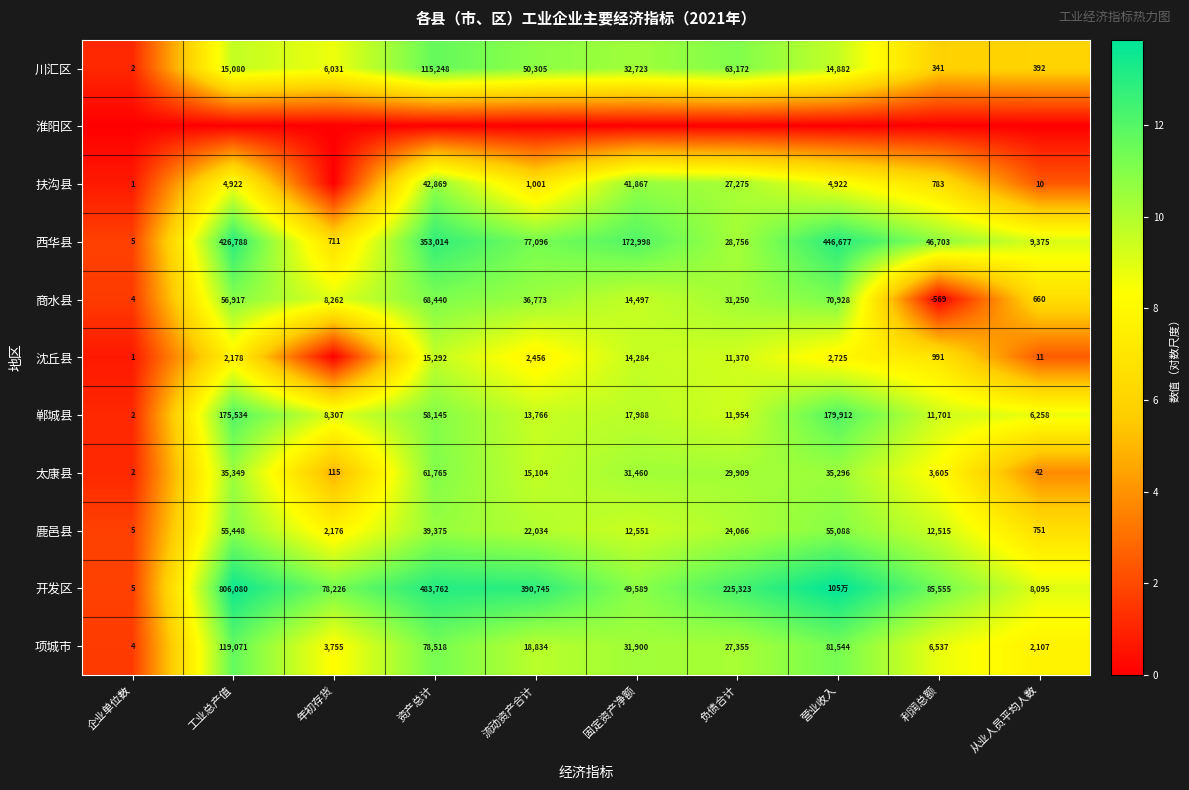

Is the value of 扶沟县 at 企业单位数 greater than the value of 沈丘县 at 流动资产合计?

No